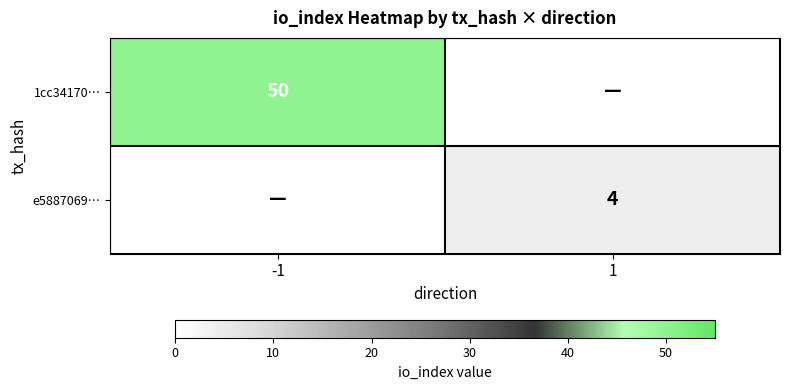

The e5887069… series shows 7 at 1. True or false?

False